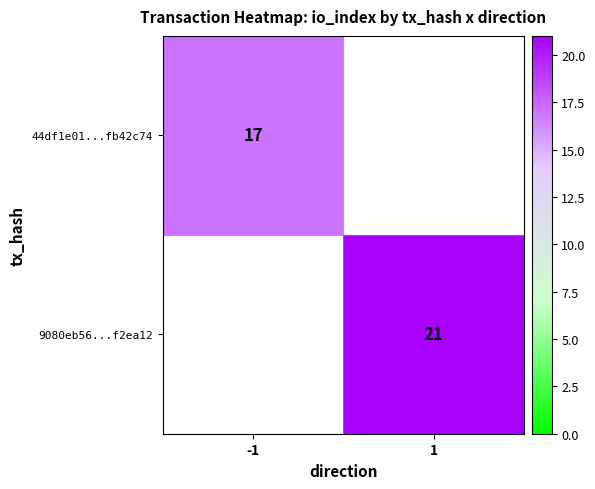

True or false: 44df1e01...fb42c74 has a value of 23 at -1.

False